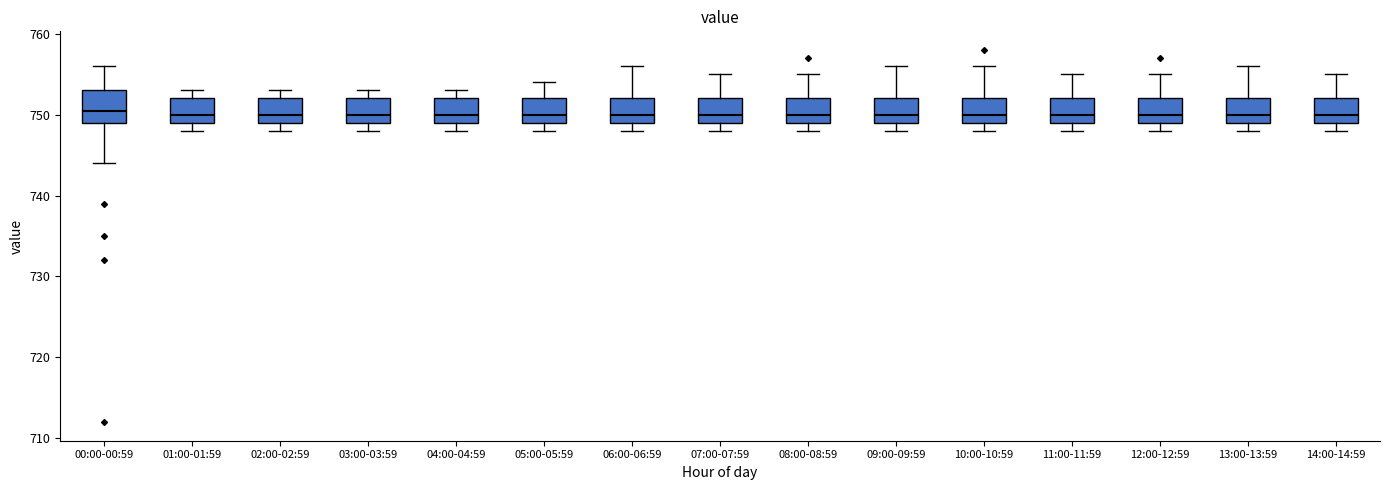

Reading left to right, read every box against the y-axis: the position of its median line, the range the box covers, and the ends of its whiskers. The values are not printed on the chart, so give them approximately, as read against the axis.

00:00-00:59: median 751, box 749 to 753, whiskers 744 to 756
01:00-01:59: median 750, box 749 to 752, whiskers 748 to 753
02:00-02:59: median 750, box 749 to 752, whiskers 748 to 753
03:00-03:59: median 750, box 749 to 752, whiskers 748 to 753
04:00-04:59: median 750, box 749 to 752, whiskers 748 to 753
05:00-05:59: median 750, box 749 to 752, whiskers 748 to 754
06:00-06:59: median 750, box 749 to 752, whiskers 748 to 756
07:00-07:59: median 750, box 749 to 752, whiskers 748 to 755
08:00-08:59: median 750, box 749 to 752, whiskers 748 to 755
09:00-09:59: median 750, box 749 to 752, whiskers 748 to 756
10:00-10:59: median 750, box 749 to 752, whiskers 748 to 756
11:00-11:59: median 750, box 749 to 752, whiskers 748 to 755
12:00-12:59: median 750, box 749 to 752, whiskers 748 to 755
13:00-13:59: median 750, box 749 to 752, whiskers 748 to 756
14:00-14:59: median 750, box 749 to 752, whiskers 748 to 755